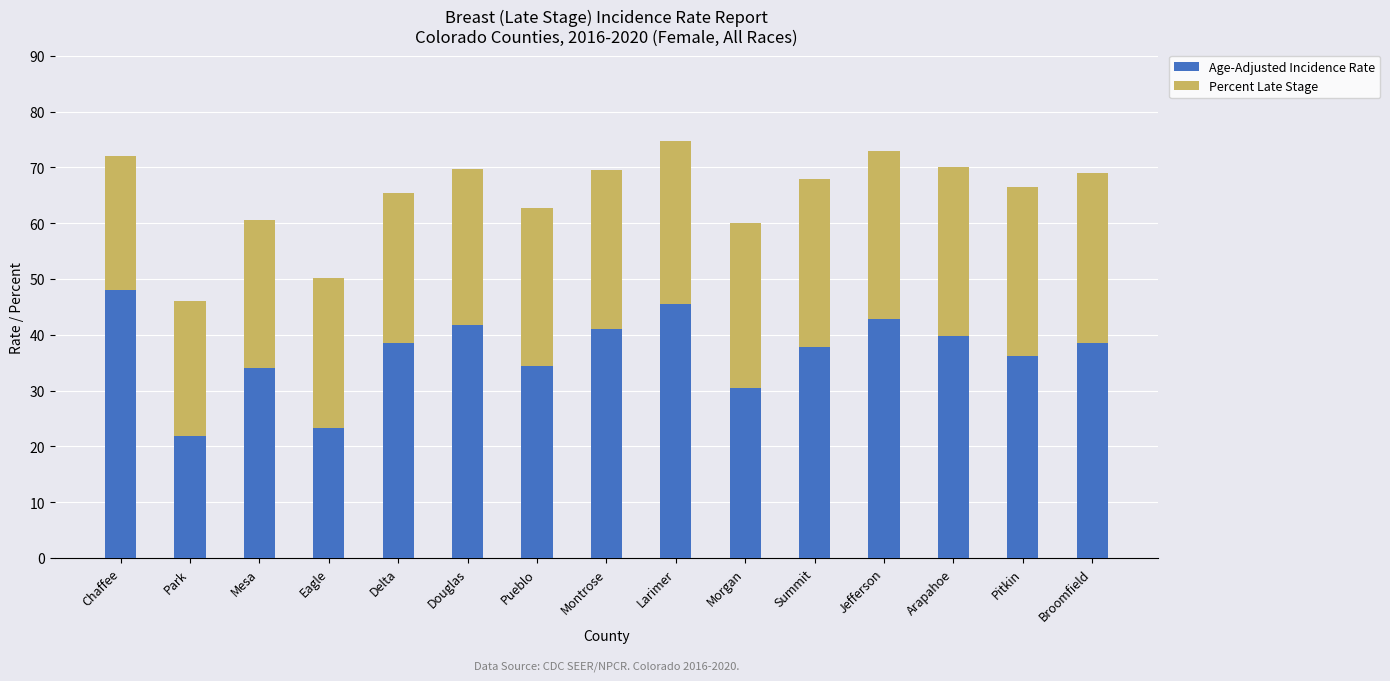

What is the lowest value of the Age-Adjusted Incidence Rate series?

21.8